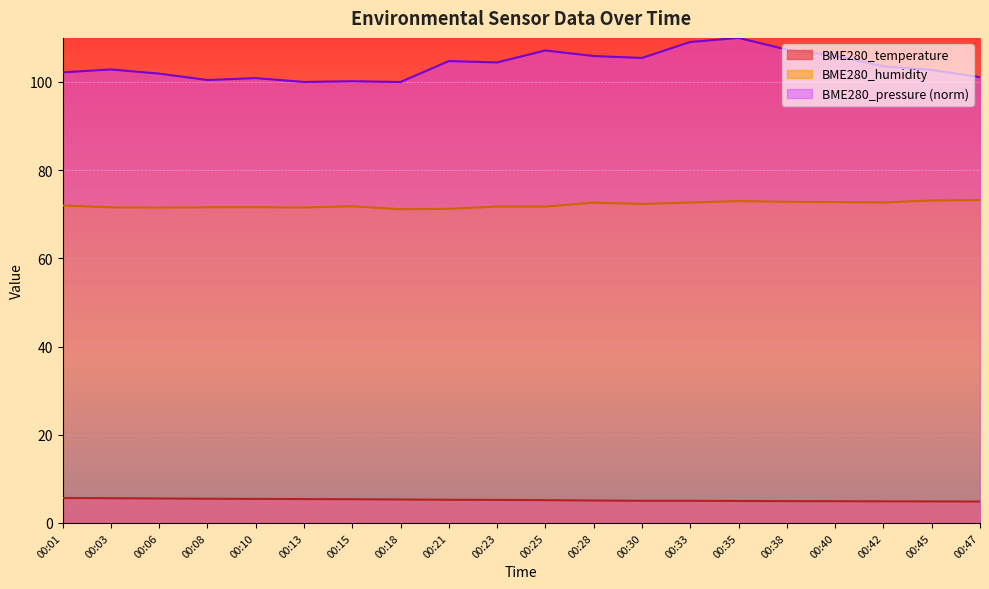

What is the difference between the maximum and minimum values in the BME280_temperature series?

0.8